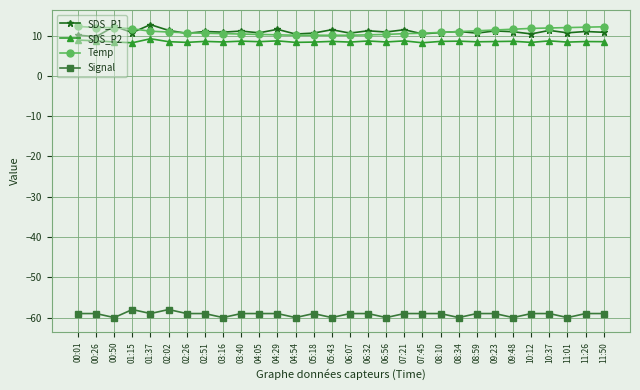

What is the spread (max minus min) of values at 00:26?

71.0